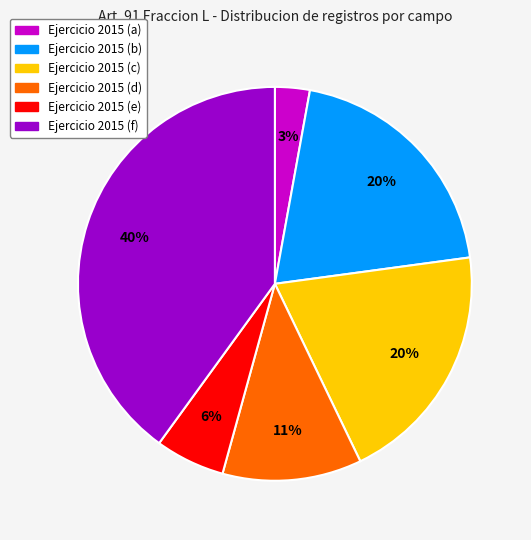

Is there a majority slice in this chart?

No